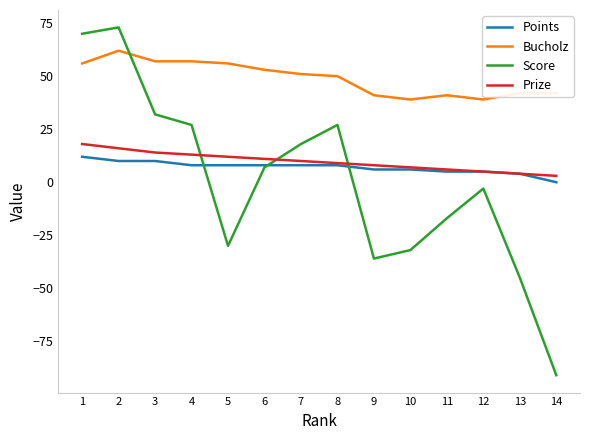

What are all the series names shown in the legend?

Points, Bucholz, Score, Prize